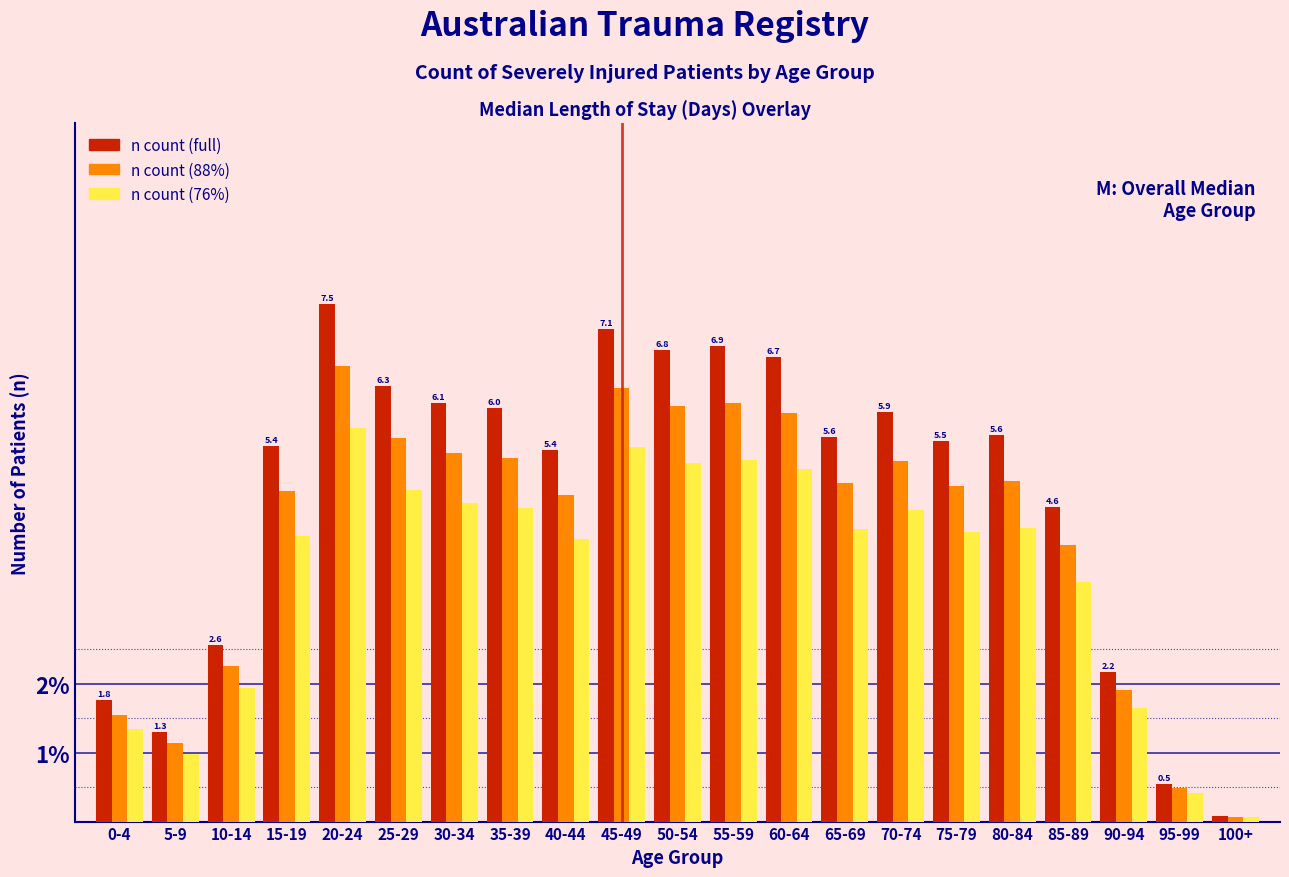

Are the bars horizontal?

No